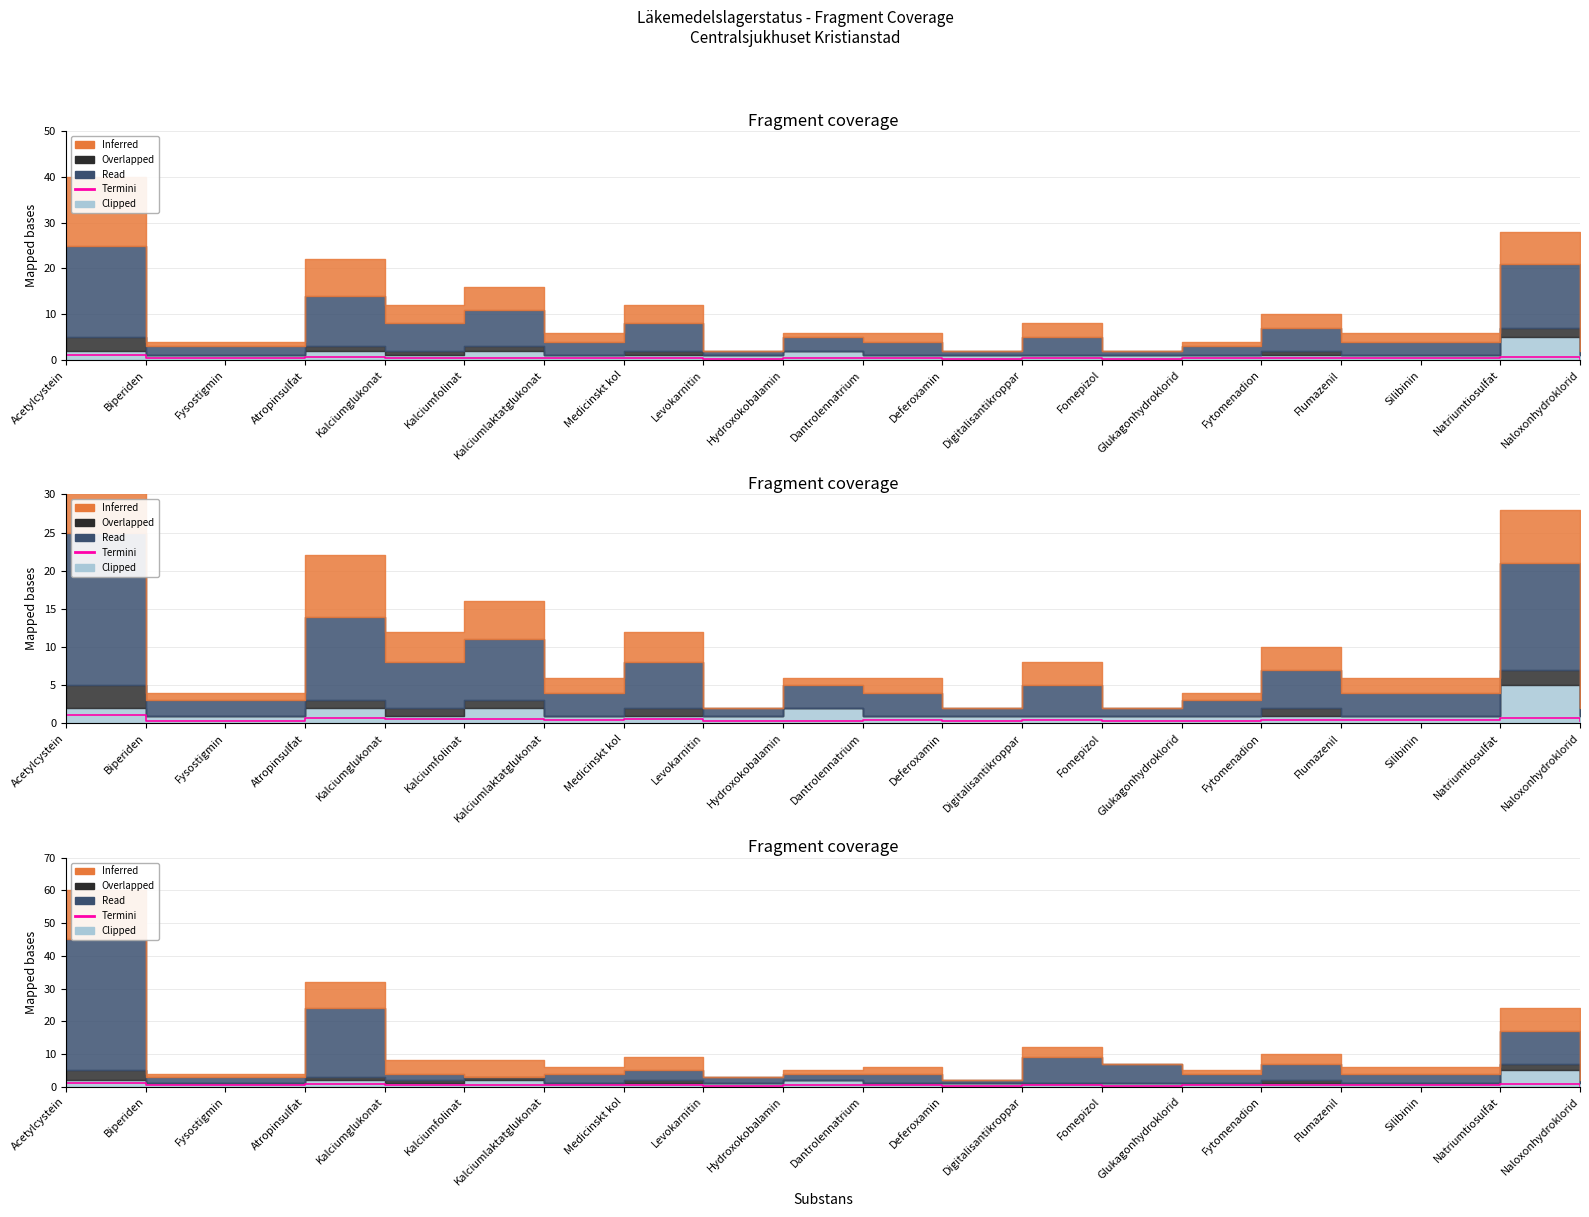

Where is the first local minimum?

Kalciumglukonat